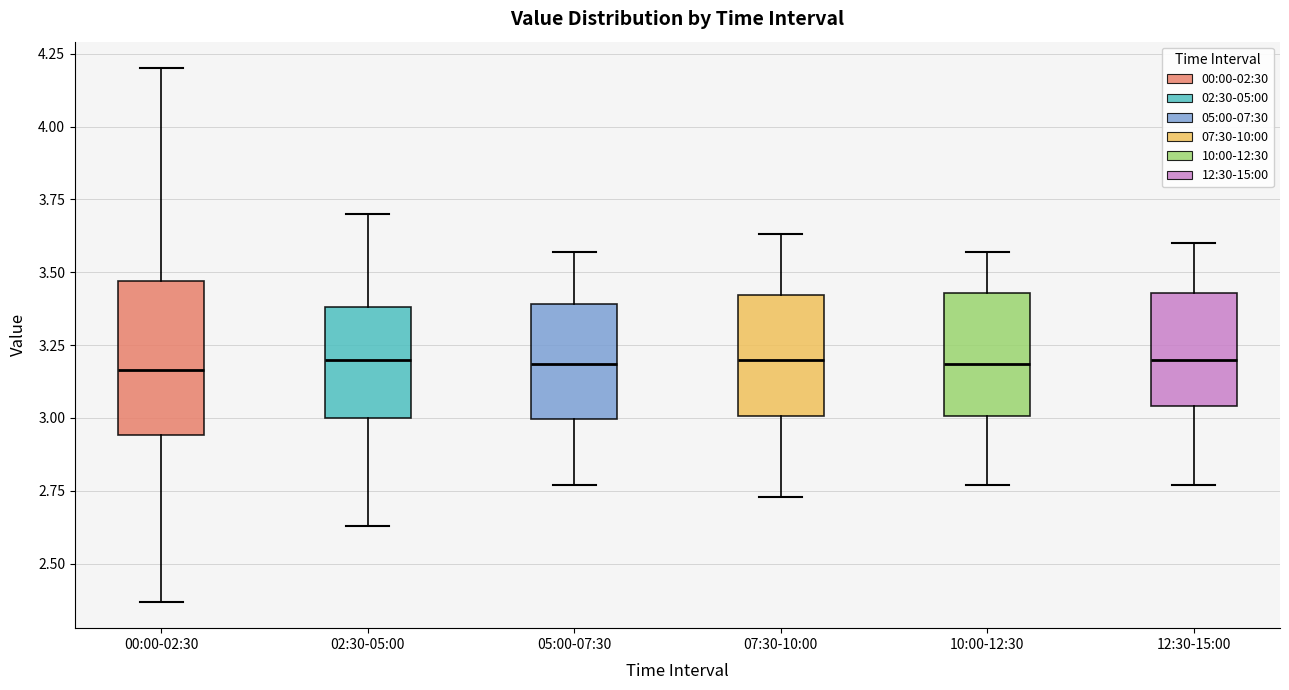

Comparing the boxes themselves (not the whiskers), which one is the tallest?

00:00-02:30